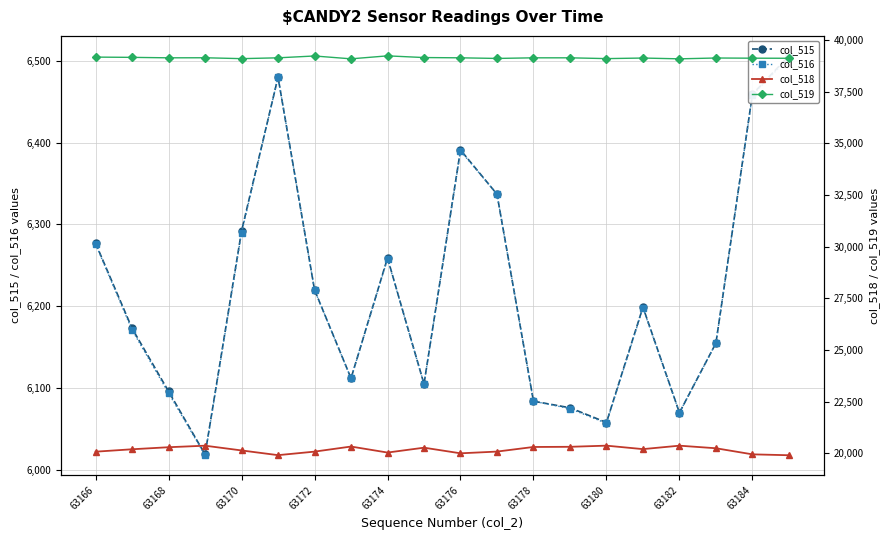

At which category is the sum across all series the highest?

19